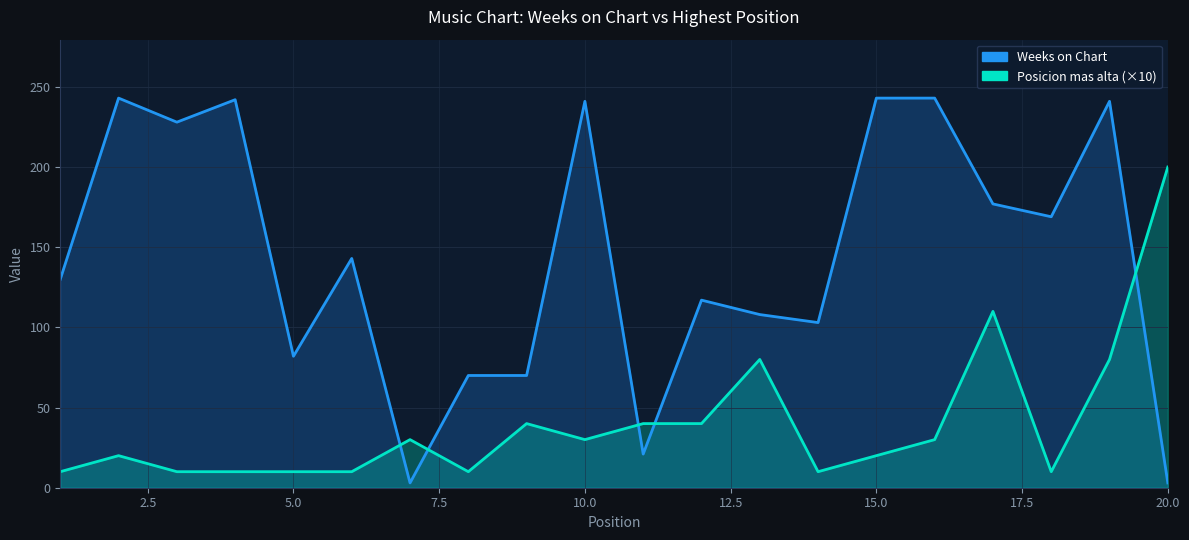

What are all the series names shown in the legend?

Weeks on Chart, Posicion mas alta